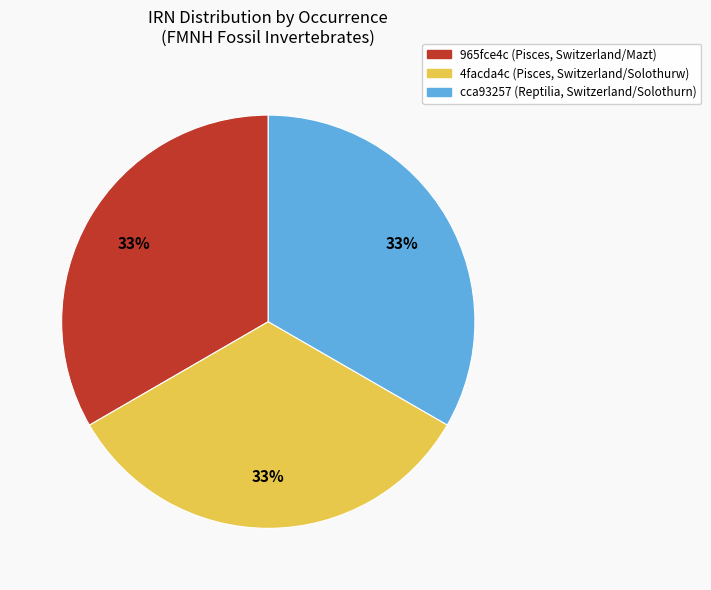

Do 965fce4c (Pisces, Switzerland/Mazt) and cca93257 (Reptilia, Switzerland/Solothurn) together represent more than half of the pie?

Yes